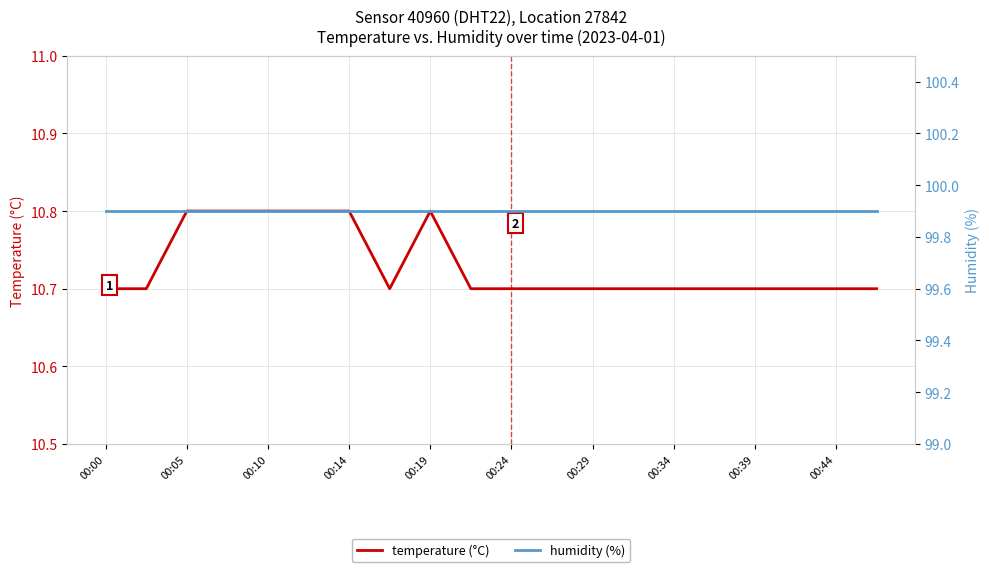

The value of temperature (°C) at 00:14 is 10.8. True or false?

True